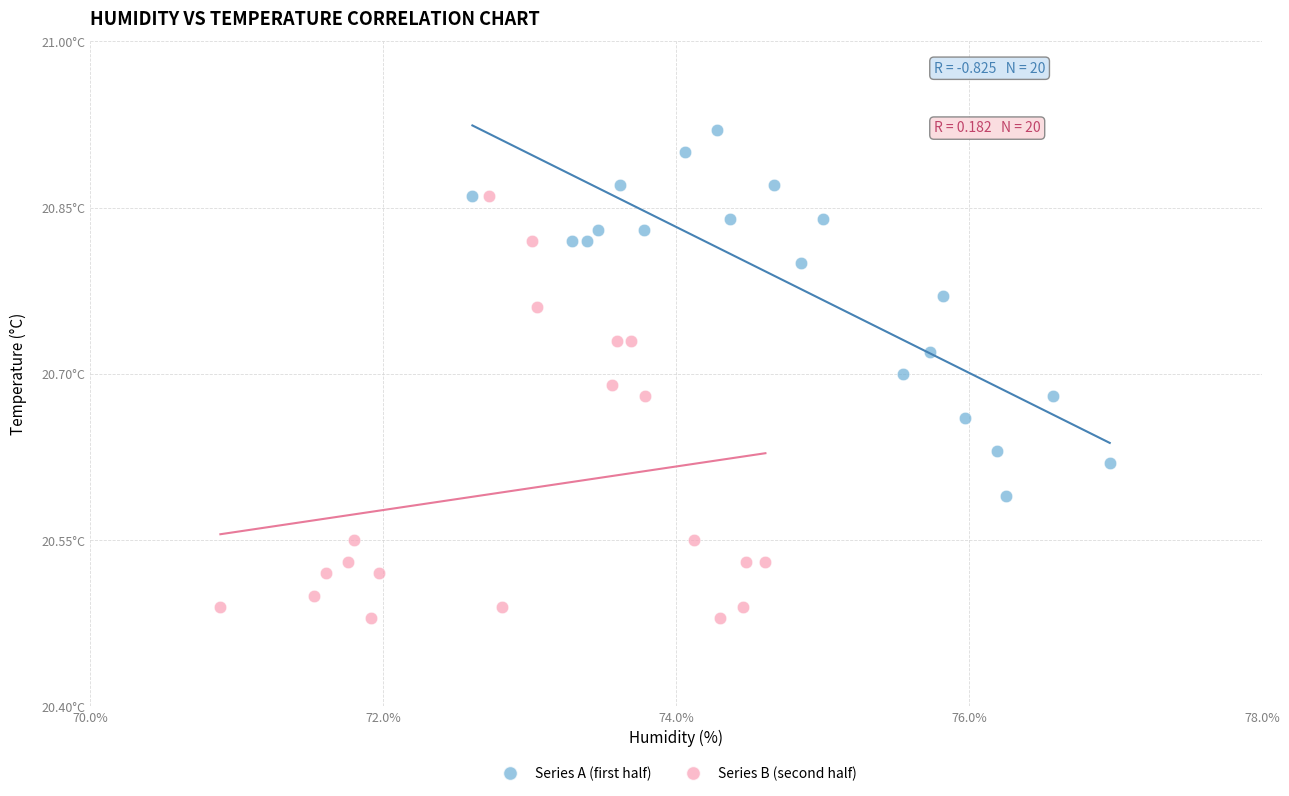

What are all the series names shown in the legend?

Series A (first half), Series B (second half)